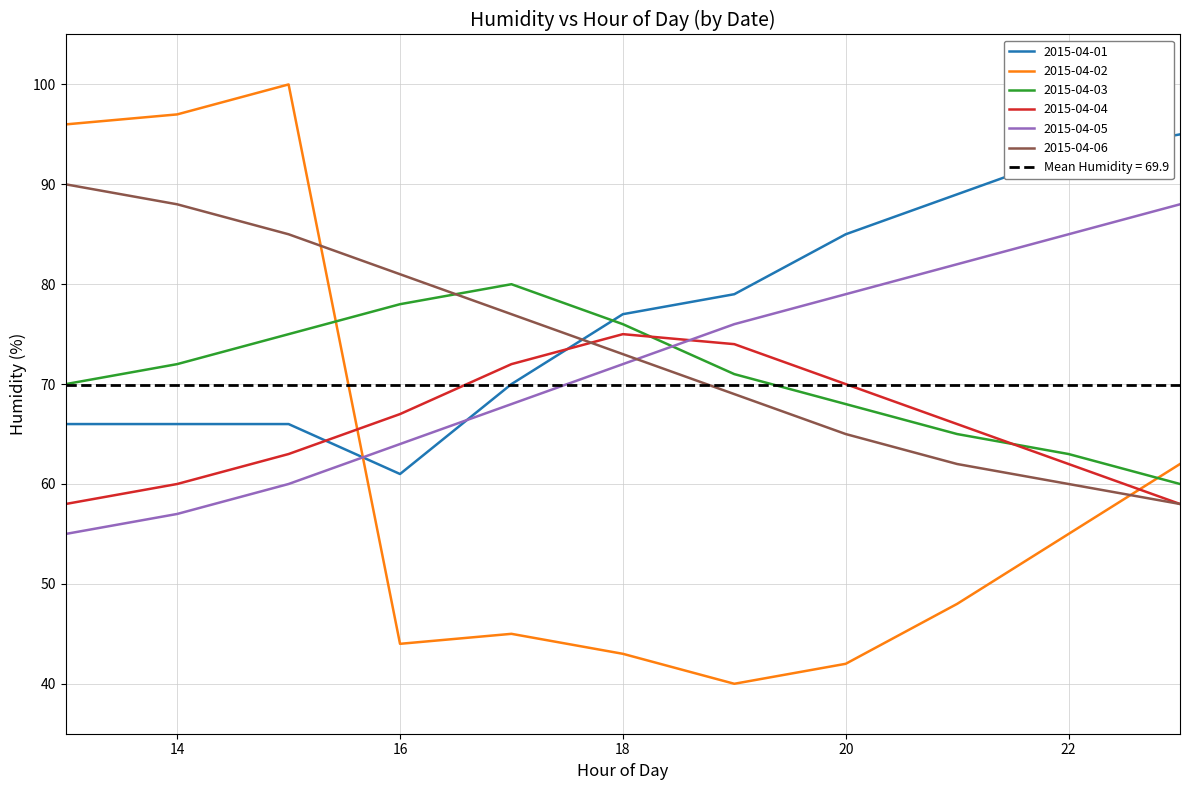

Rank the series at 21 from lowest to highest value.

2015-04-02, 2015-04-06, 2015-04-03, 2015-04-04, 2015-04-05, 2015-04-01